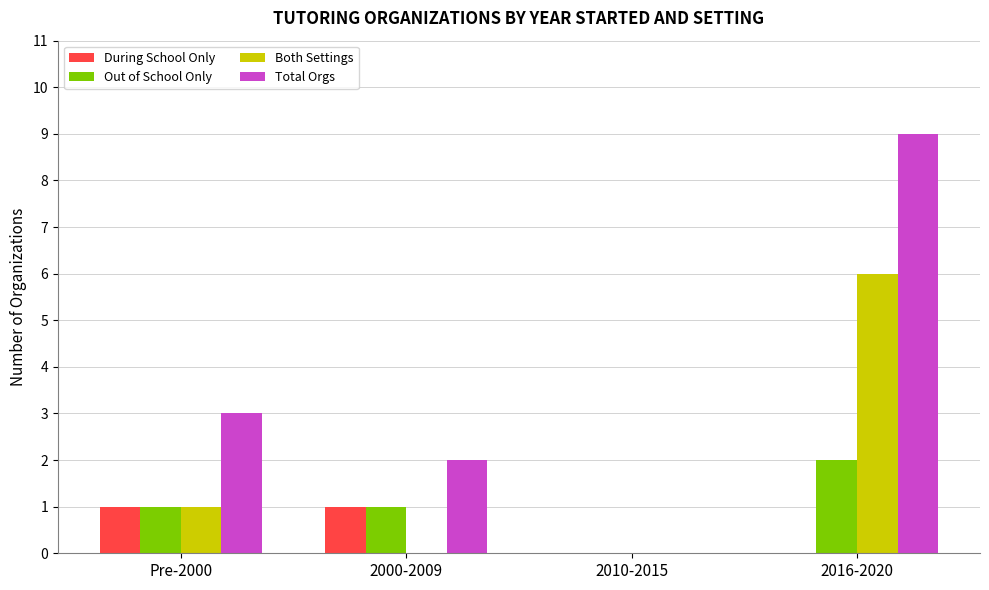

Is it true that Total Orgs equals 9 at 2016-2020?

True